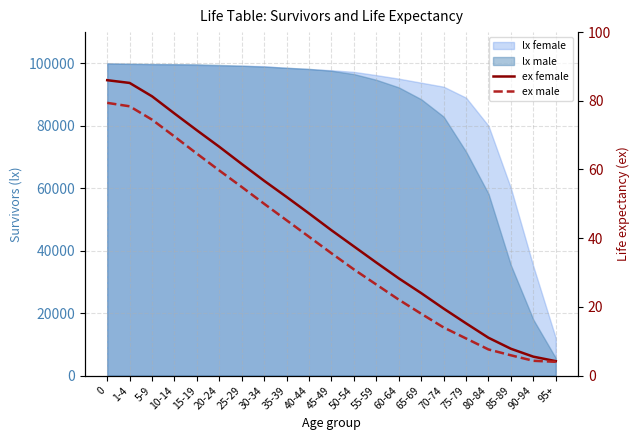

At which label does ex female reach its minimum?

95+